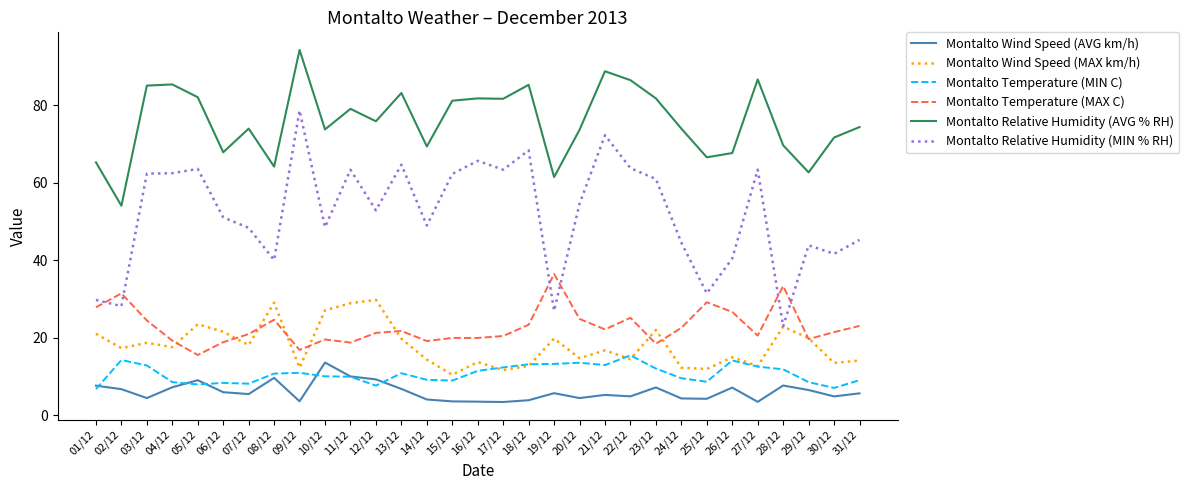

Which series ends up on top after the final intersection of Montalto Relative Humidity (MIN % RH) and Montalto Temperature (MAX C)?

Montalto Relative Humidity (MIN % RH)